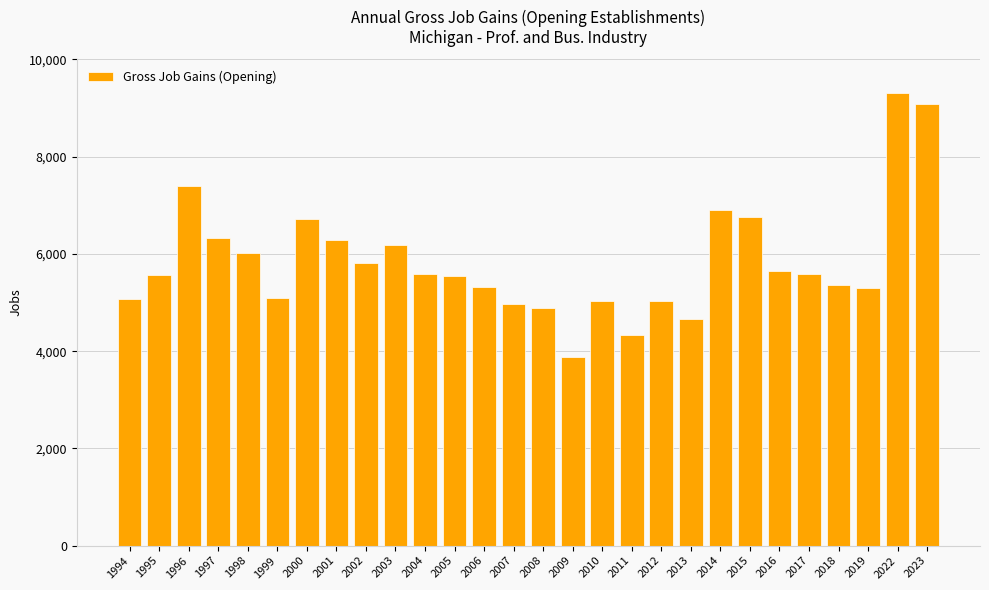

Read the value at 2016, to the nearest 10.

5660